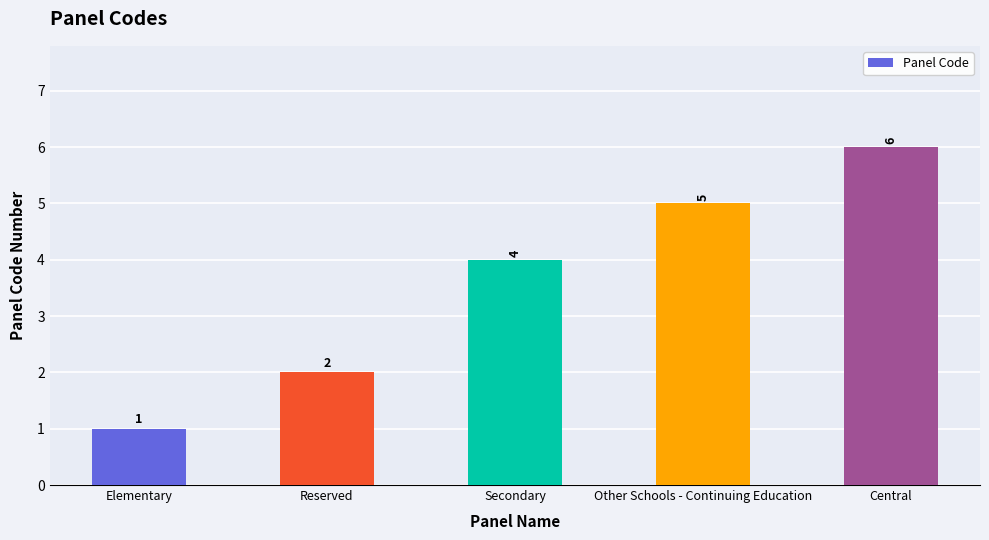

At which label is the value closest to 3?

Reserved